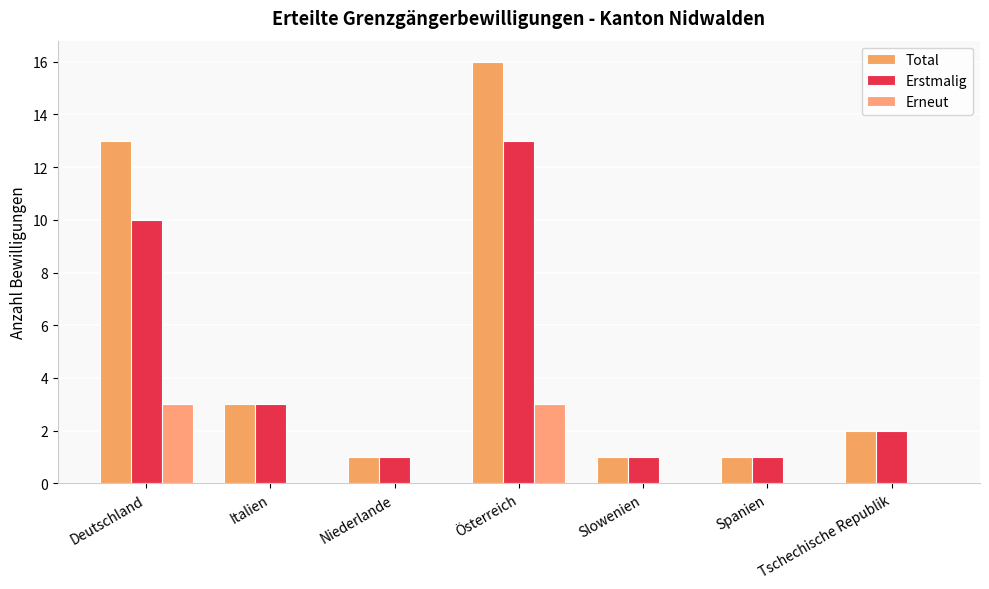

Is it true that Total equals 13 at Deutschland?

True